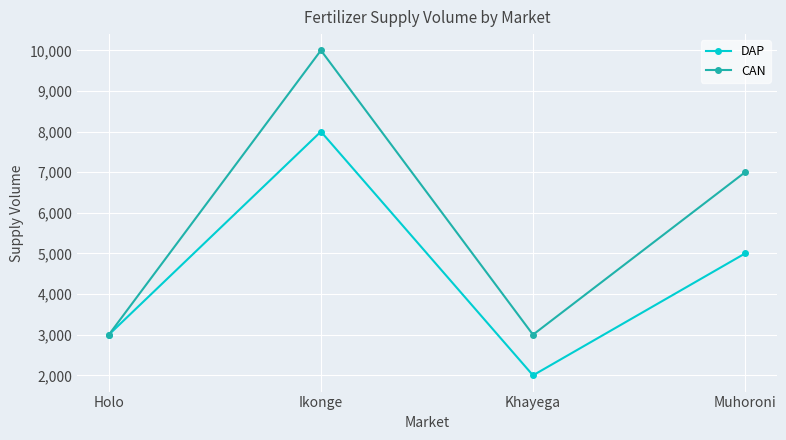

True or false: CAN has more than 1 interior local peaks.

False